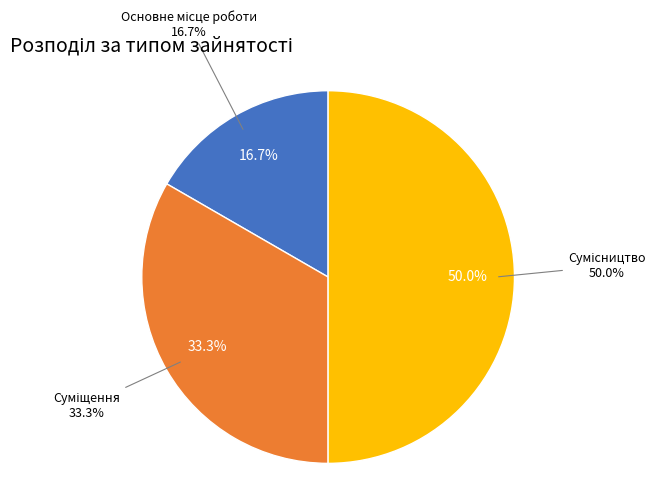

Does any single category account for the majority?

No